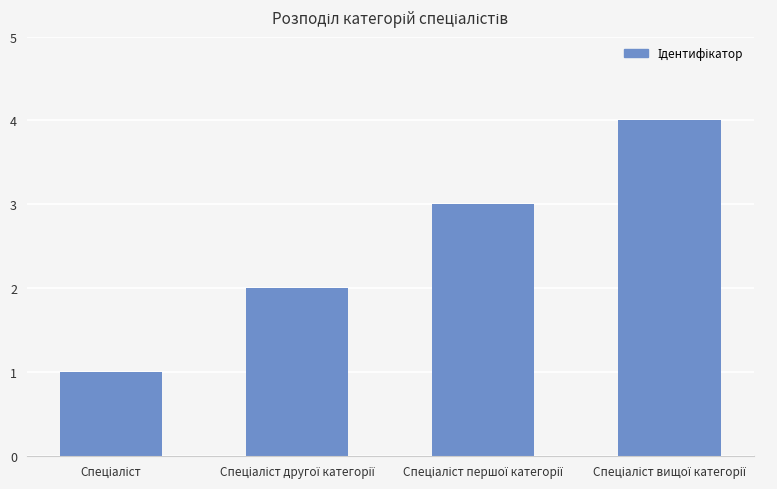

Reading left to right, list all the values displayed in this chart.

1	2	3	4